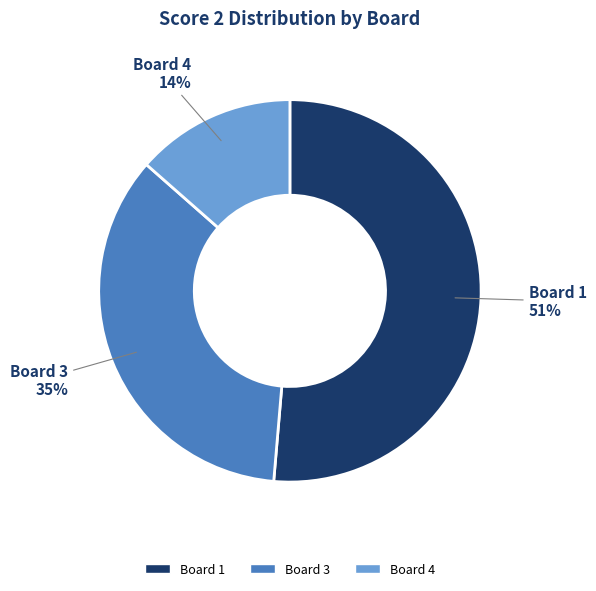

Is it true that Board 3 is 48% of the pie?

False